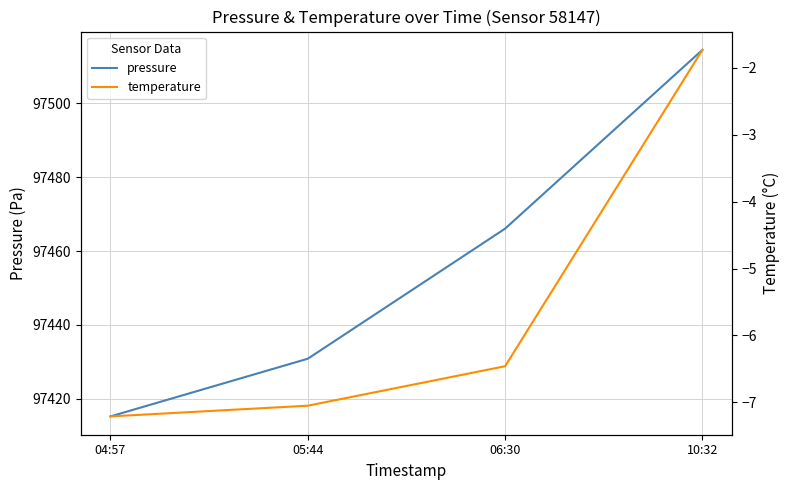

What is the minimum value shown in the chart?

-7.2